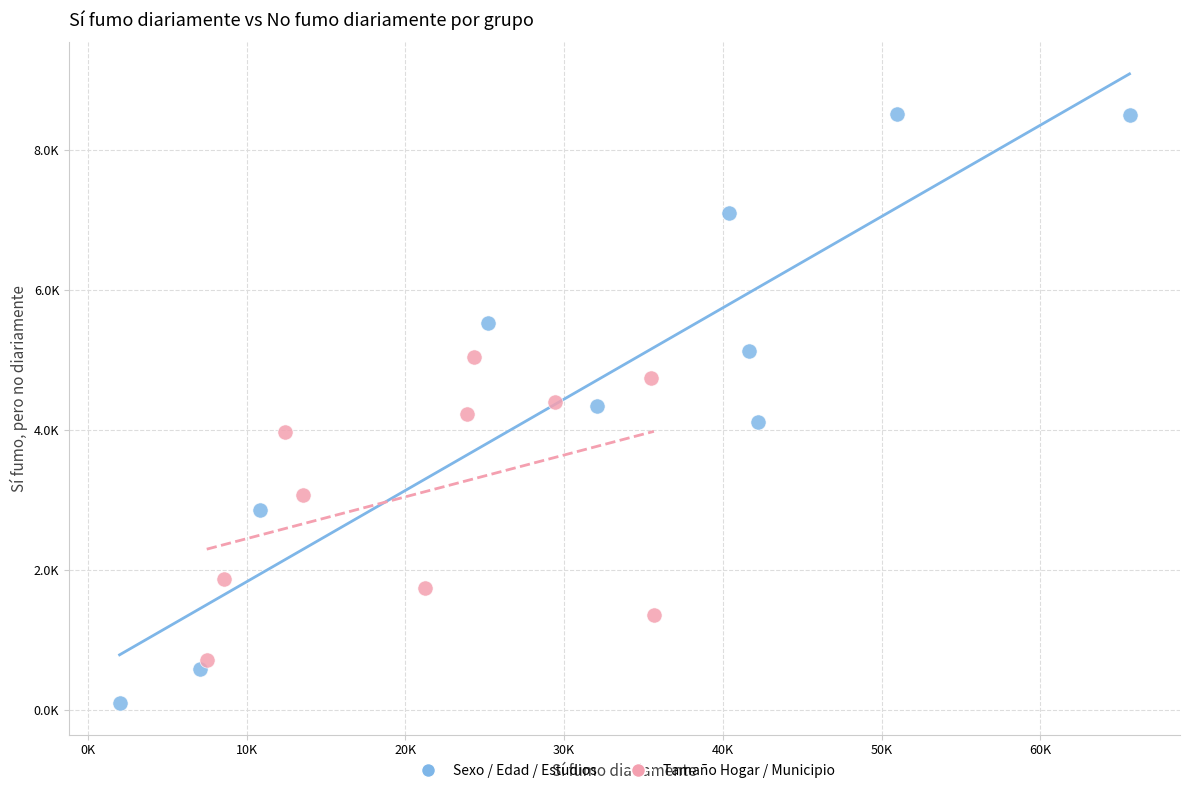

What are all the series names shown in the legend?

Sexo / Edad / Estudios, Tamaño Hogar / Municipio